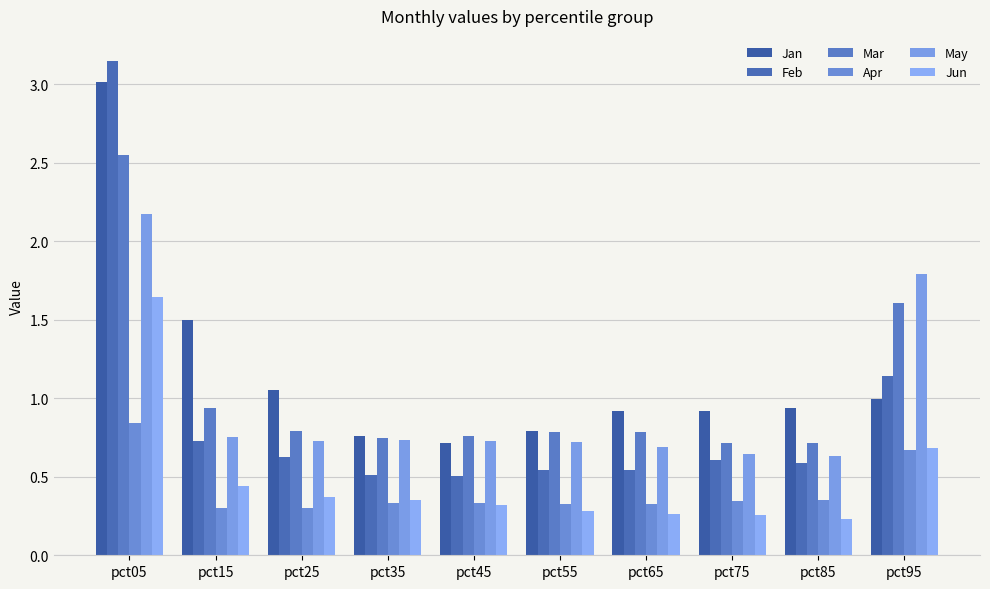

What value does the Apr series have at pct95?

0.7